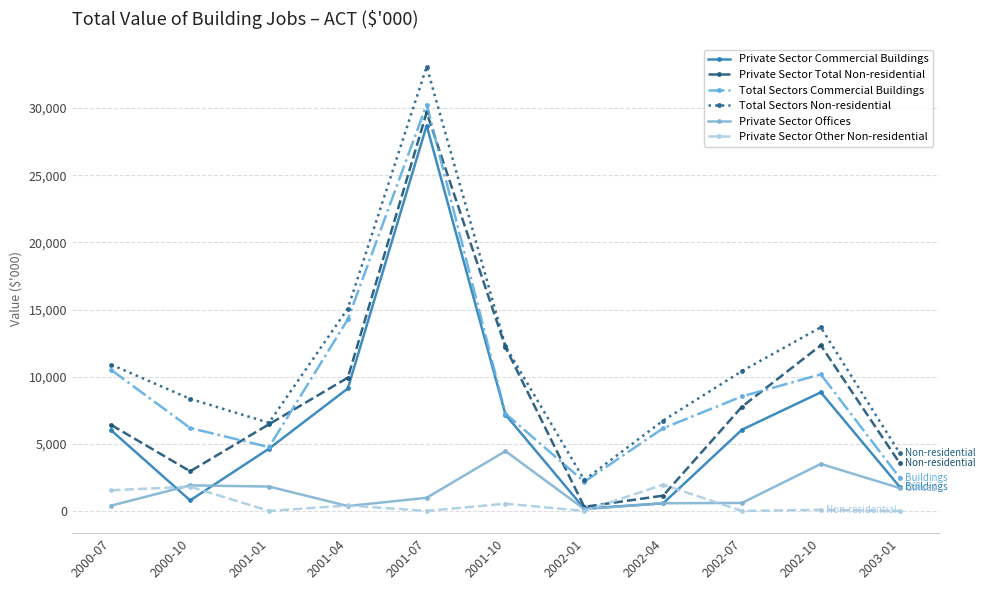

Which series changed the most between 2000-10 and 2002-04?

Private Sector Total Non-residential